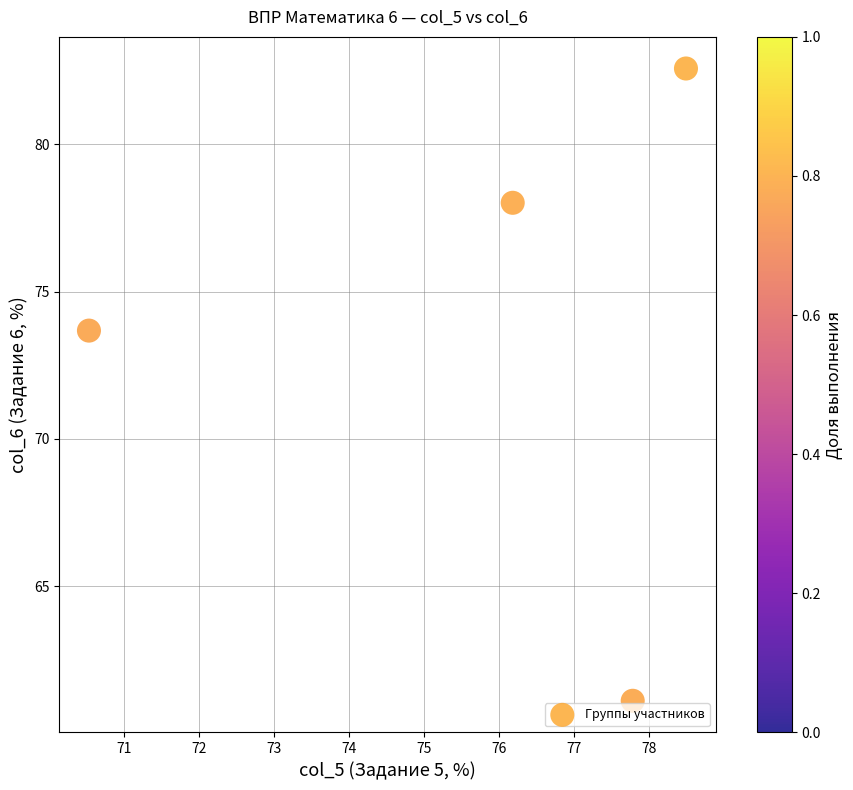

What Y value in the scatter plot is closest to 71?

73.7